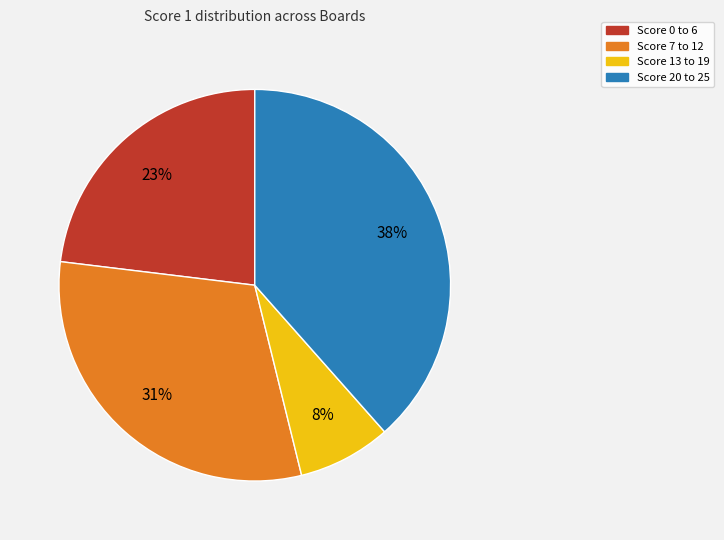

Rank the categories by value from highest to lowest.

Score 20 to 25, Score 7 to 12, Score 0 to 6, Score 13 to 19